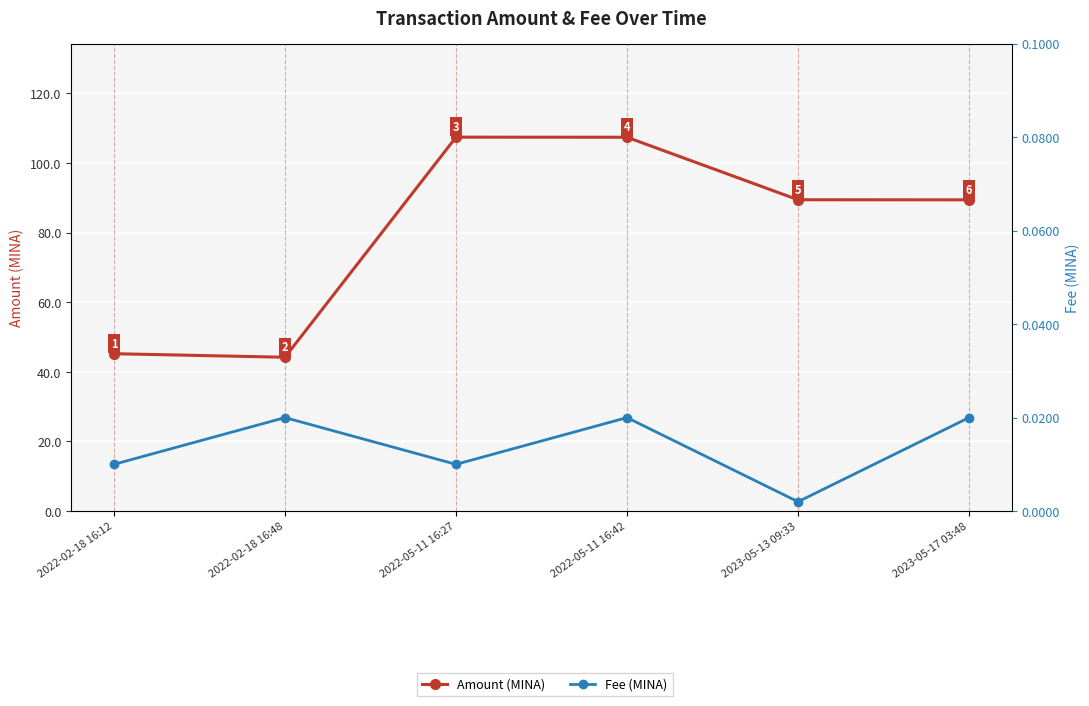

What is the difference between the highest and lowest values at 2023-05-13 09:33?

89.5